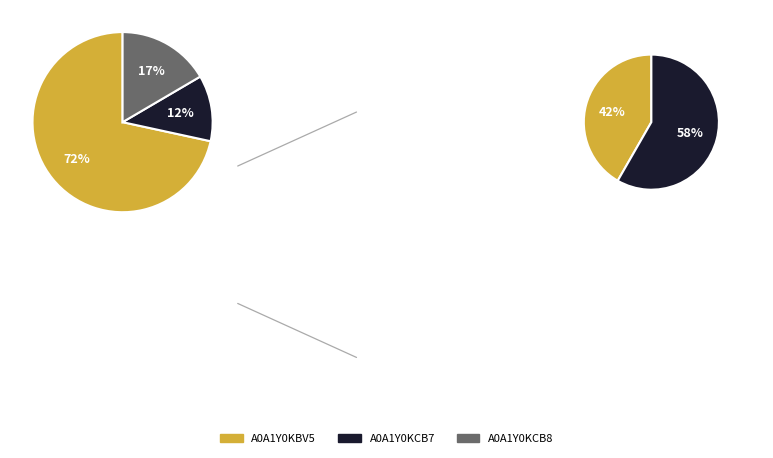

To the nearest percent, what is the difference between the largest and smallest slice percentages?

60%